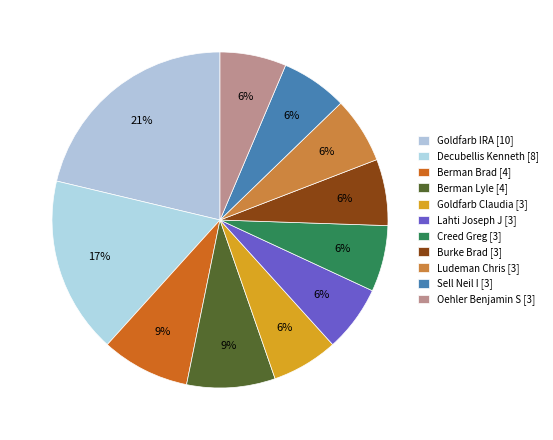

What is the largest slice in the pie chart?

Goldfarb IRA [10]